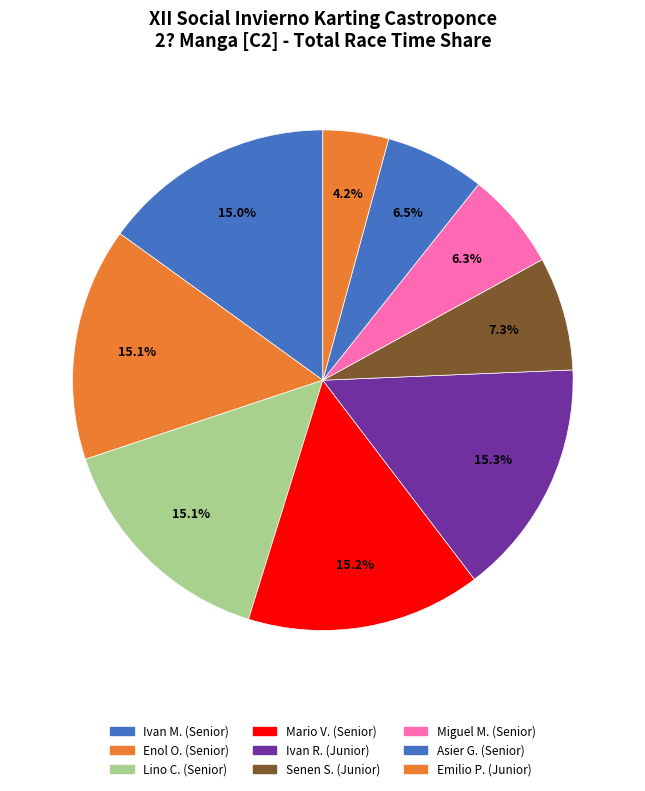

How many segments does this pie chart have?

9